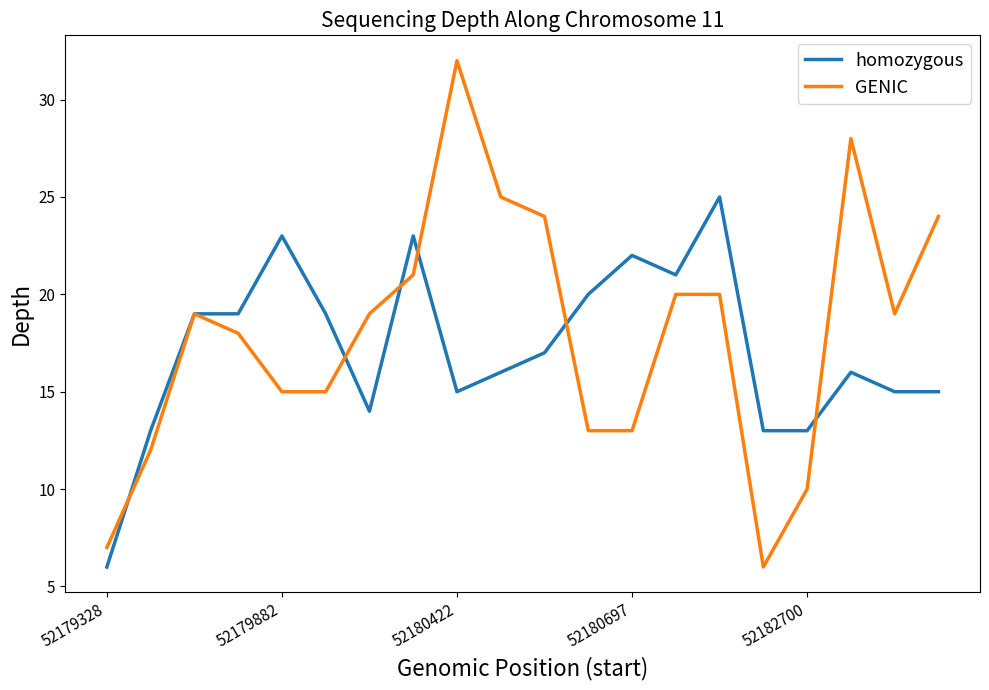

Which series has the largest range (max minus min)?

GENIC